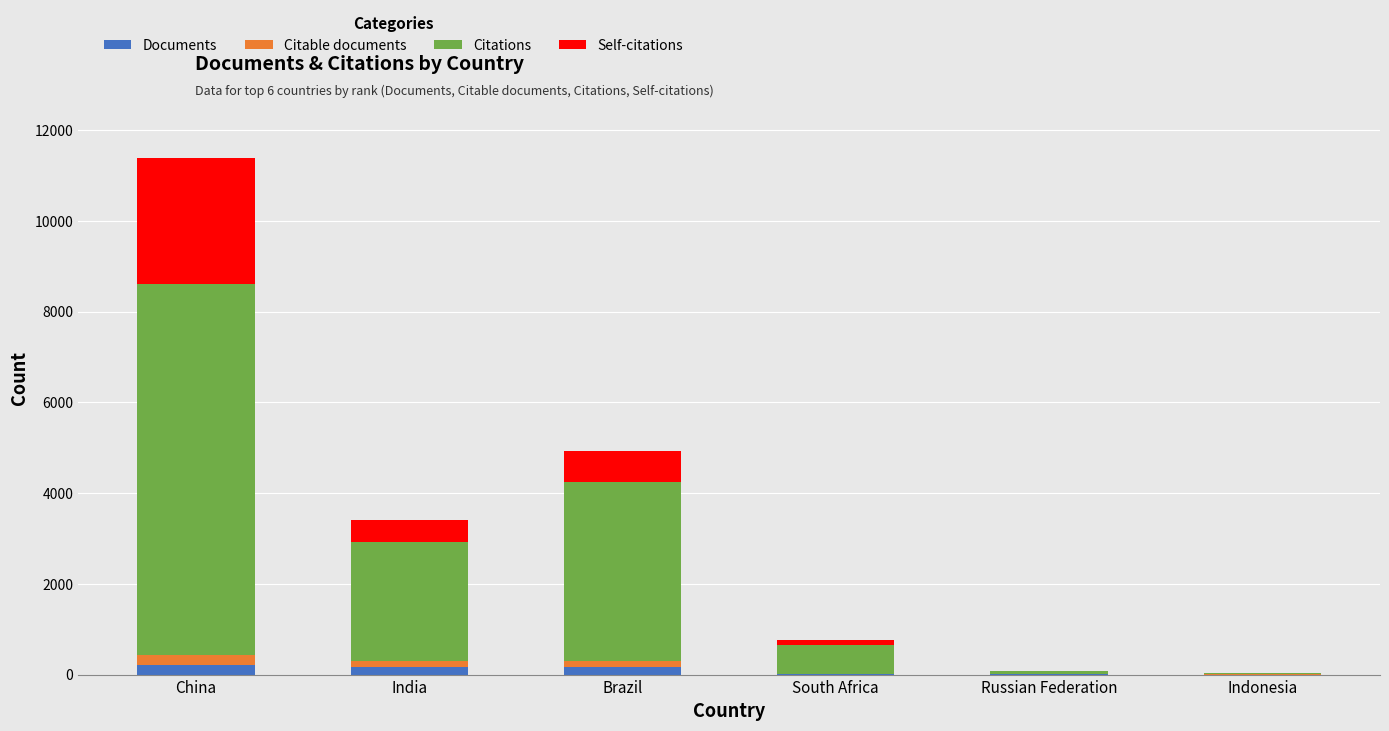

Are the bars horizontal?

No